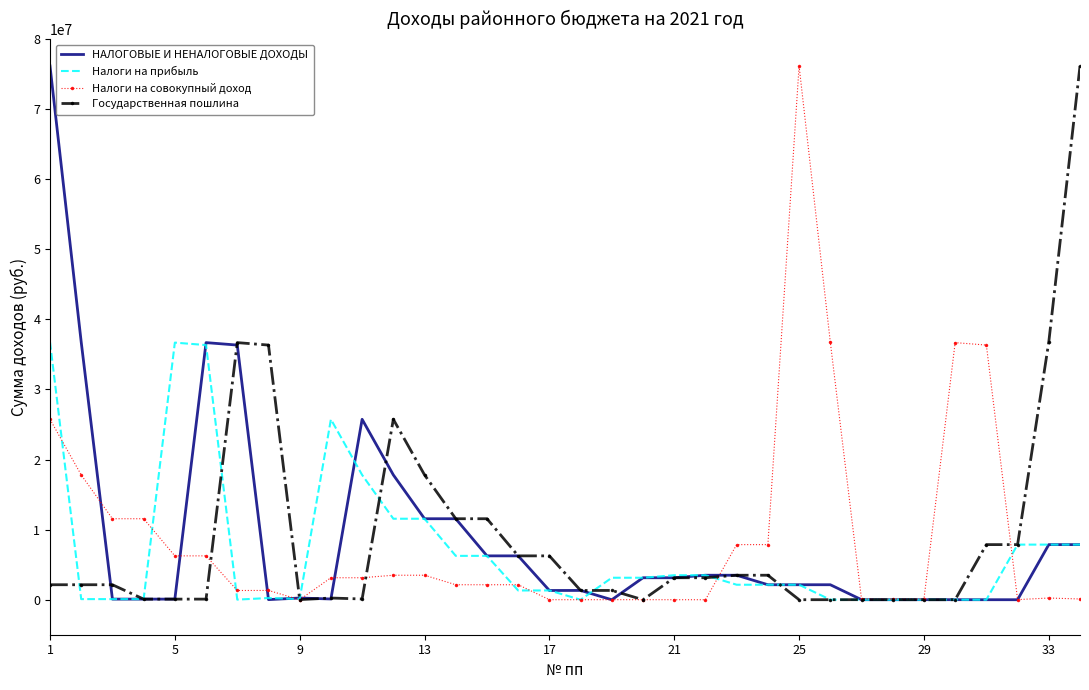

What is the maximum value for Государственная пошлина?

76173697.0